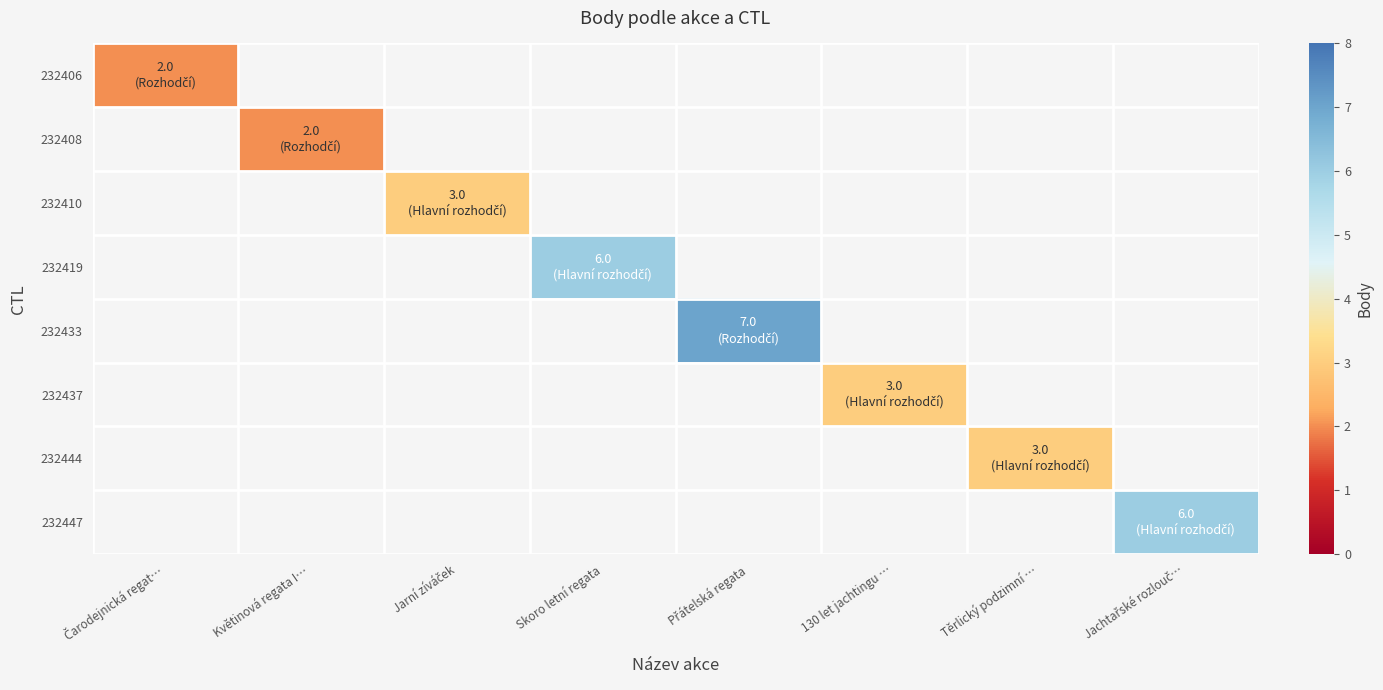

Between 130 let jachtingu … and Přátelská regata, which is larger?

Přátelská regata